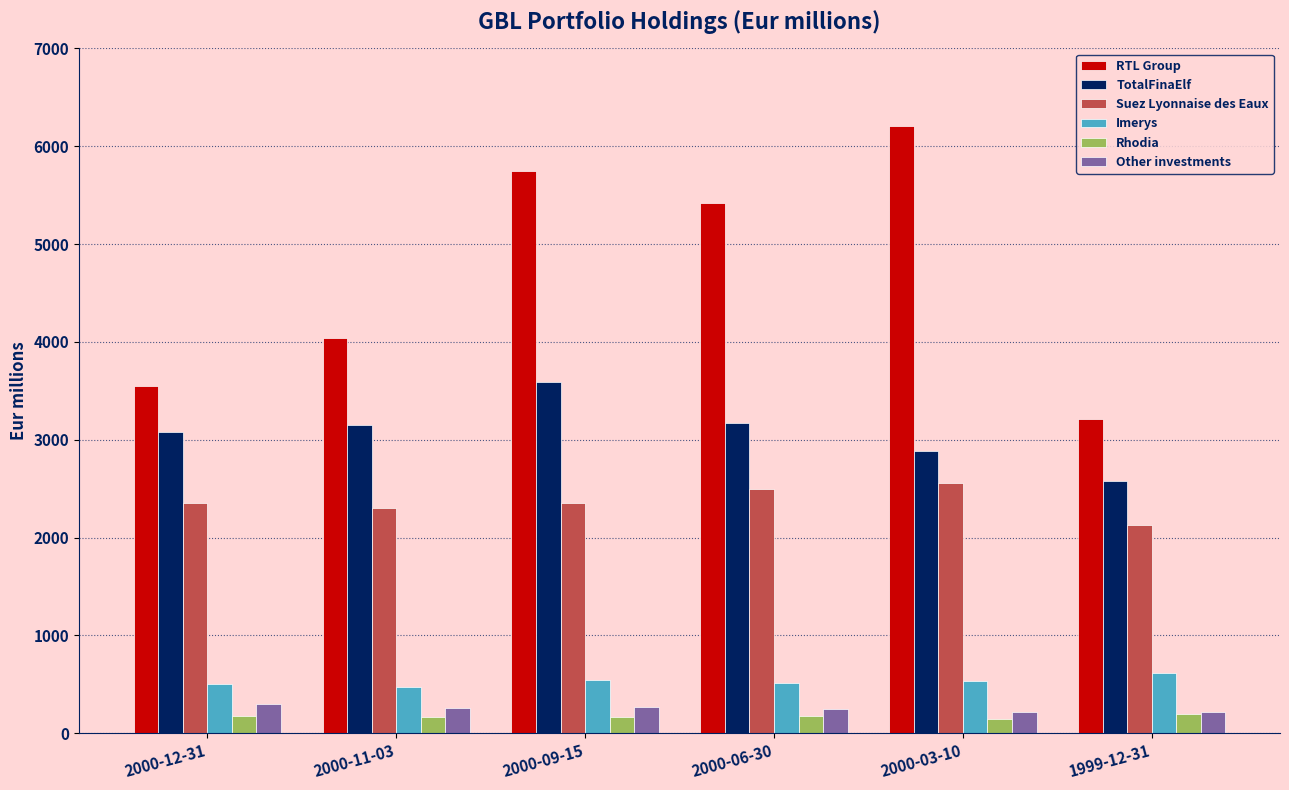

How many values in the RTL Group series are below 5422?

3